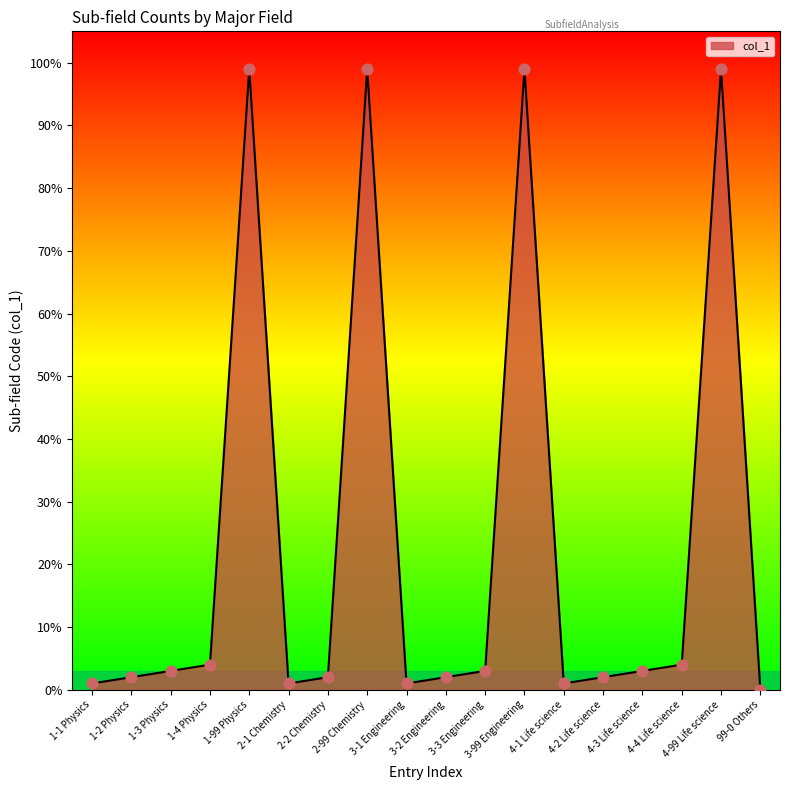

What is the change in value from 1-3 Physics to 1-99 Physics?

+96